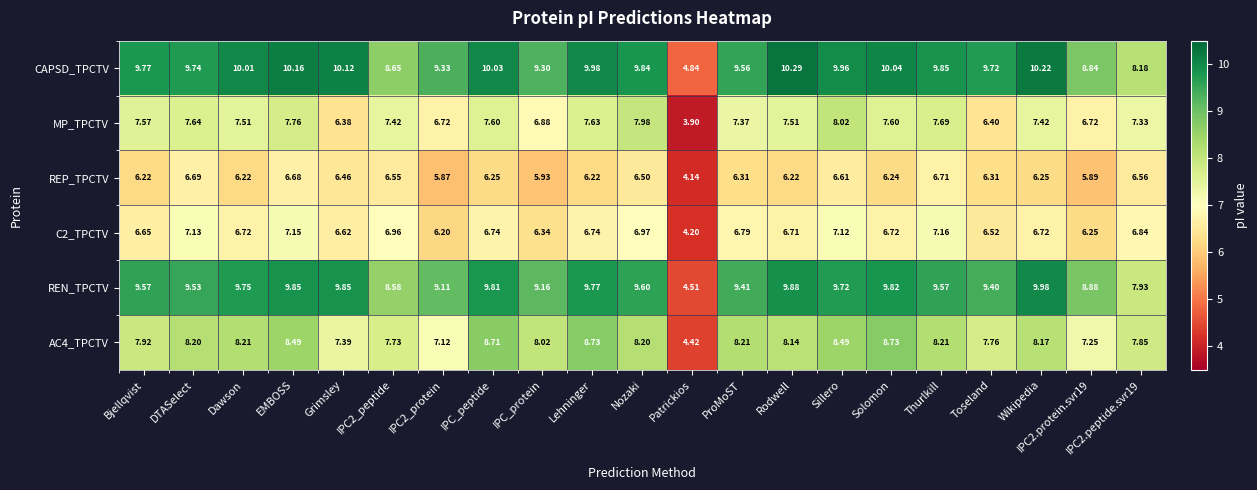

How many series are shown in this chart?

6